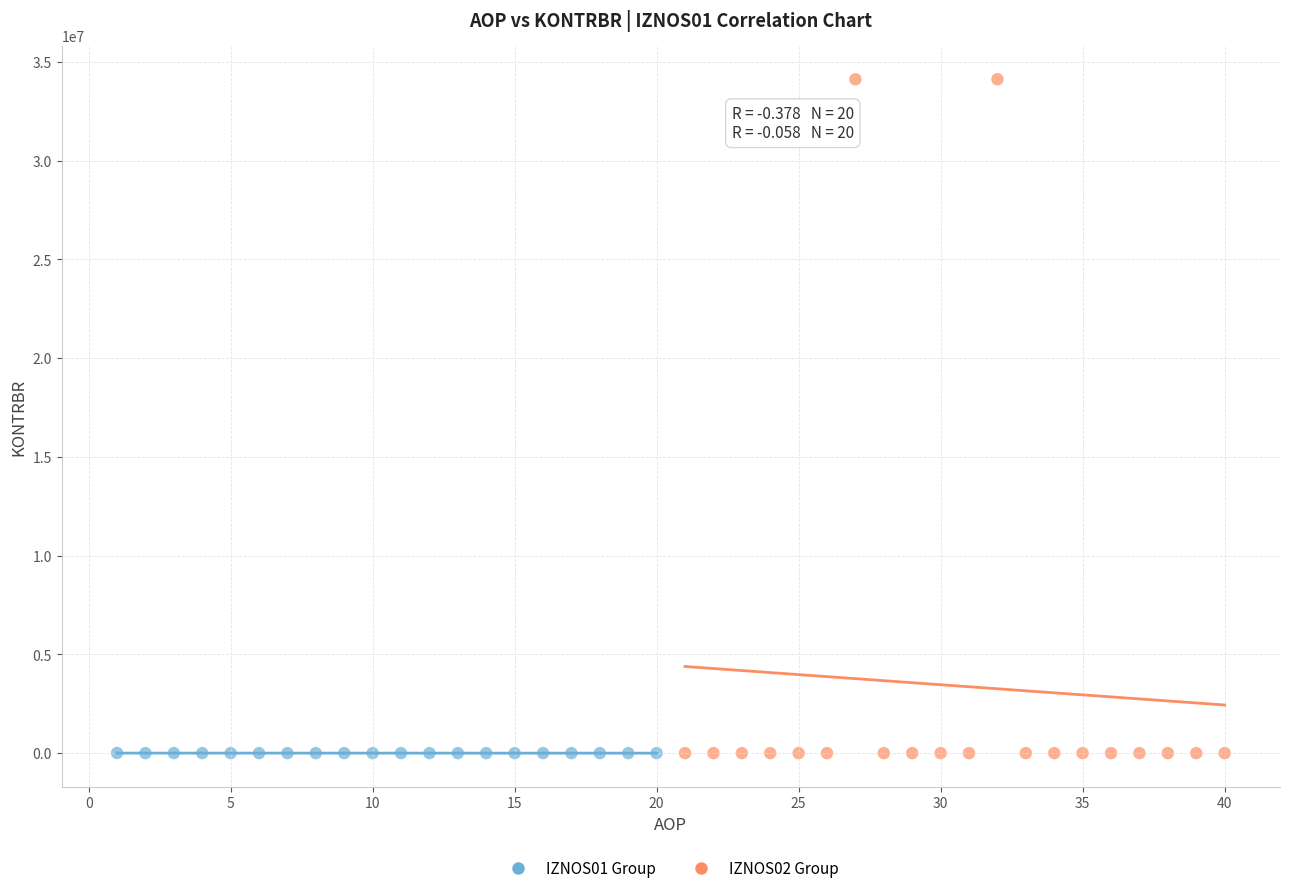

What are all the series names shown in the legend?

IZNOS01 Group, IZNOS02 Group